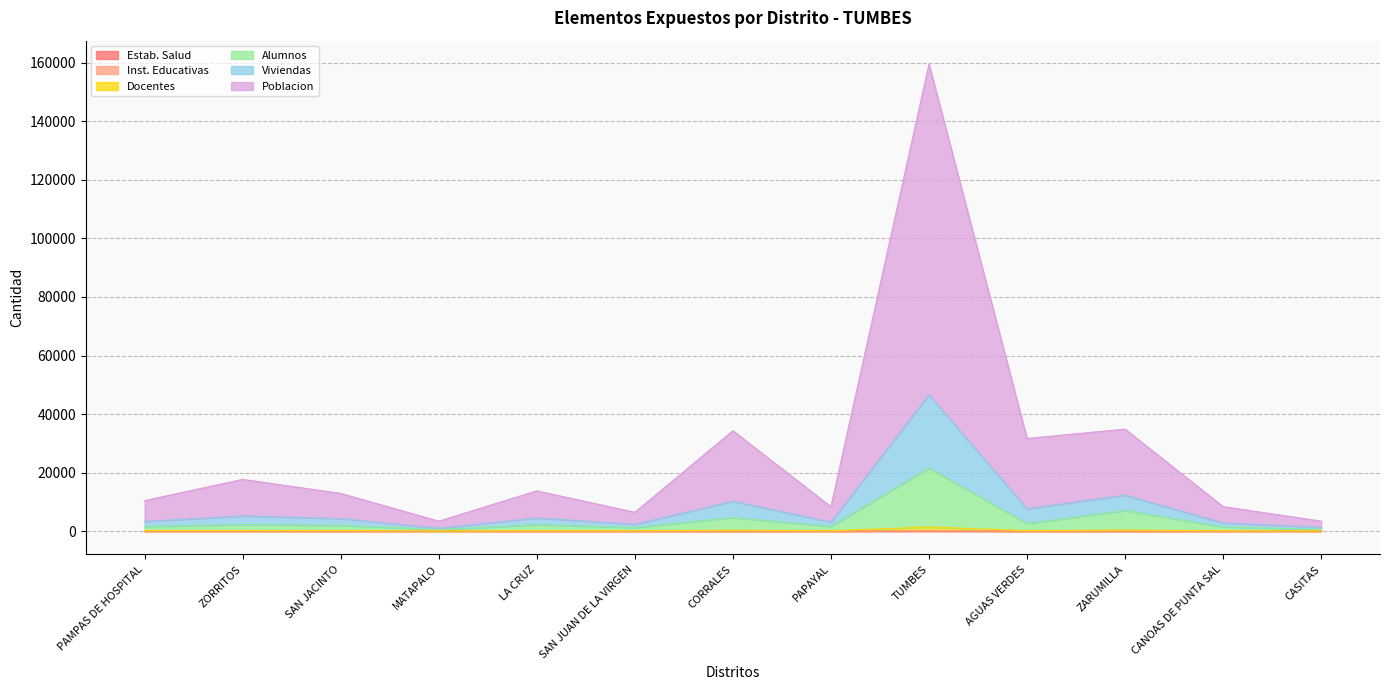

Rank the series by their maximum value, from highest to lowest.

Poblacion, Viviendas, Alumnos, Docentes, Inst. Educativas, Estab. Salud